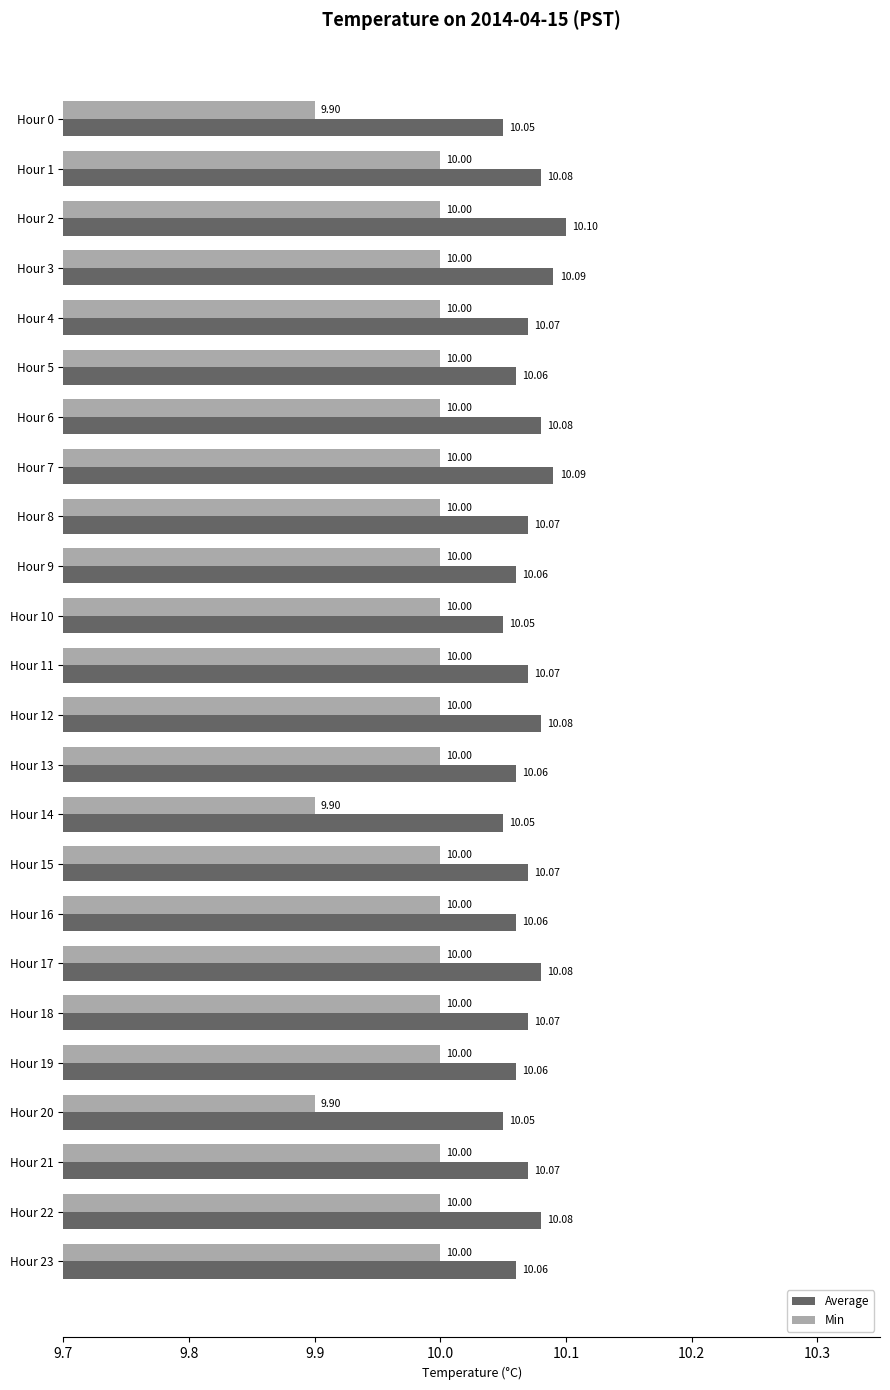

Between Hour 10 and Hour 11, which series saw the biggest shift?

Average